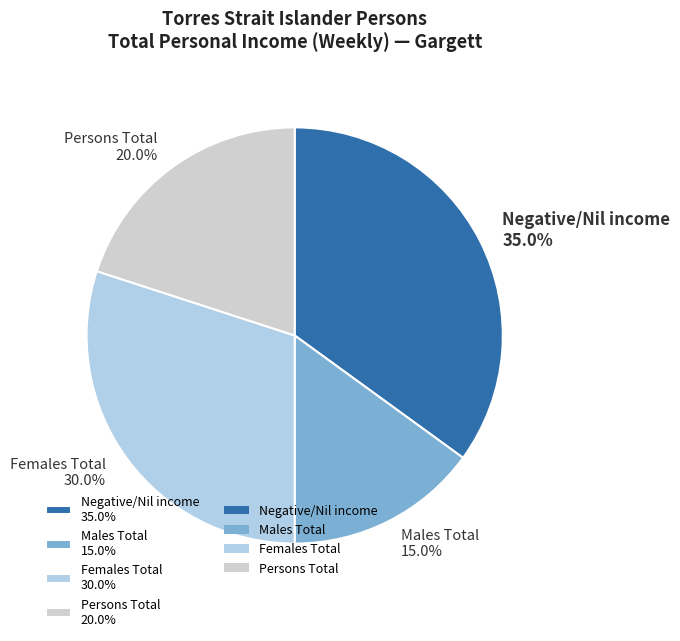

Approximately how many times larger is the value at Persons Total 20.0% compared to Females Total 30.0%?

0.7